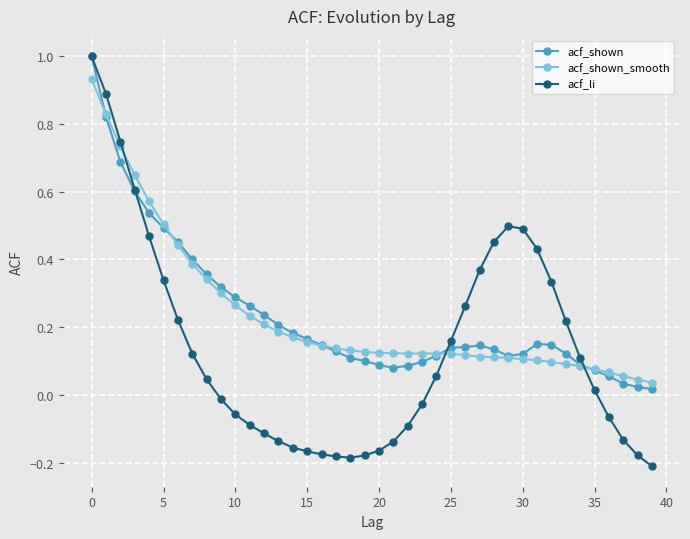

Which series has the largest range (max minus min)?

acf_li